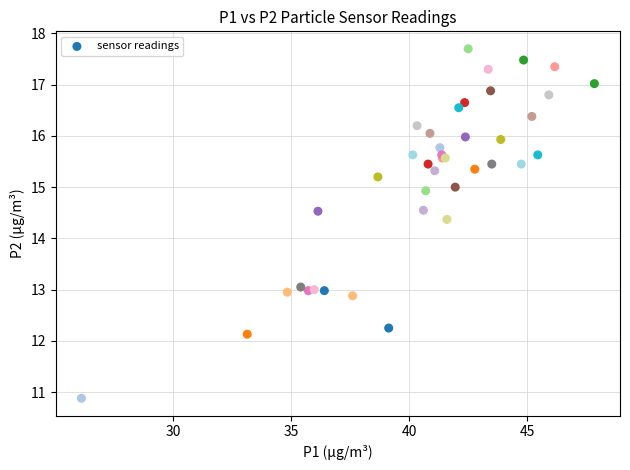

What Y value in the scatter plot is closest to 14?

14.4